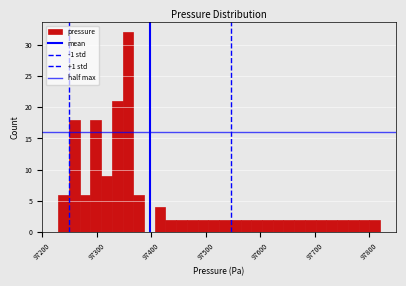

Around what value on the x-axis is the tallest bar? Give the approximate position of its centre, as read against the axis.

97360